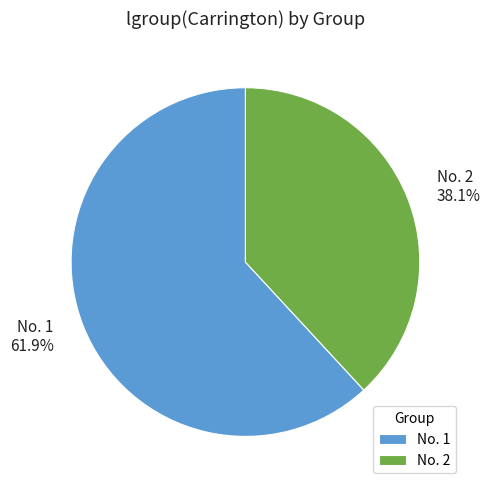

How many slices are in this pie chart?

2